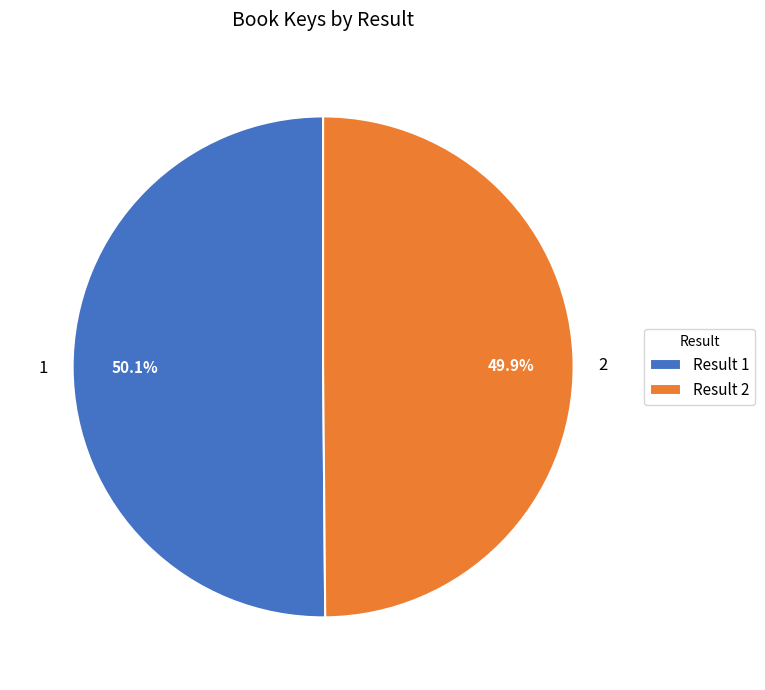

What is the total percentage of 1 and 2?

100.0%